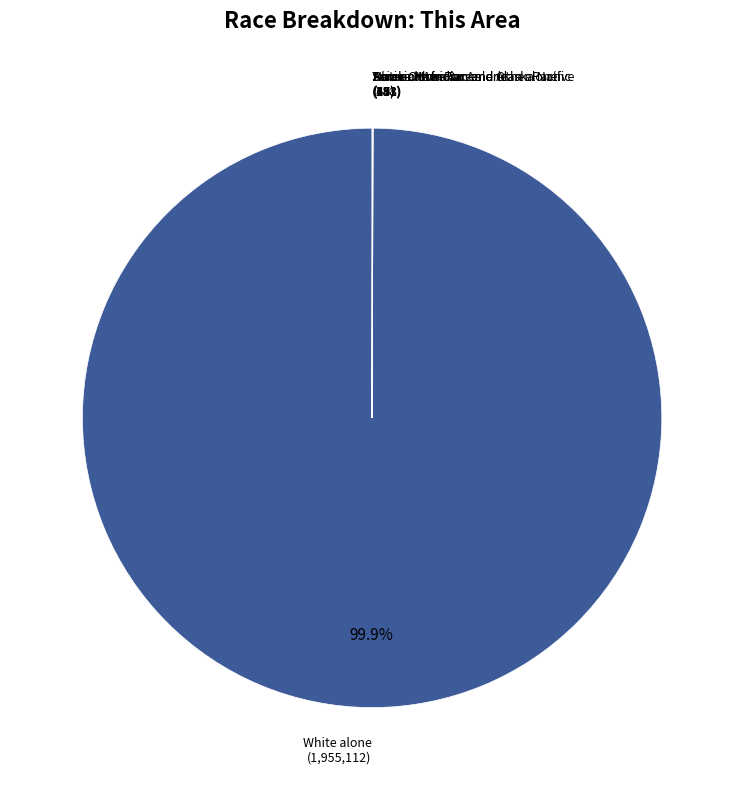

What is the largest slice in the pie chart?

White alone